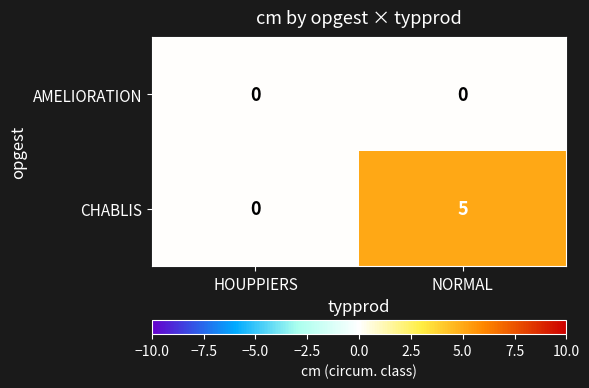

Reading right to left, transcribe all the data shown in this chart.

AMELIORATION: NORMAL=0	HOUPPIERS=0
CHABLIS: NORMAL=5	HOUPPIERS=0